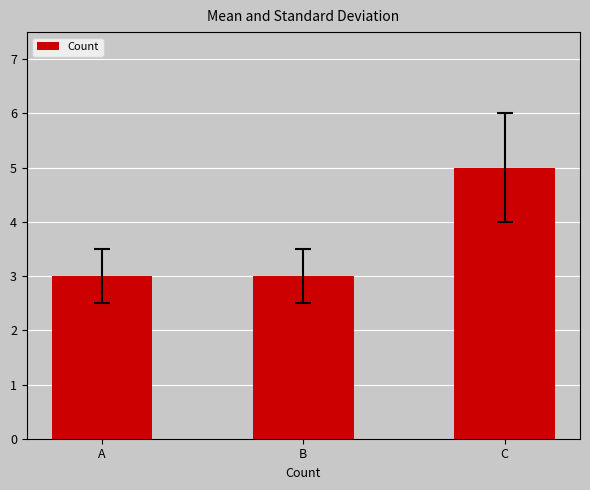

Approximately how many times larger is the value at A compared to C?

0.6